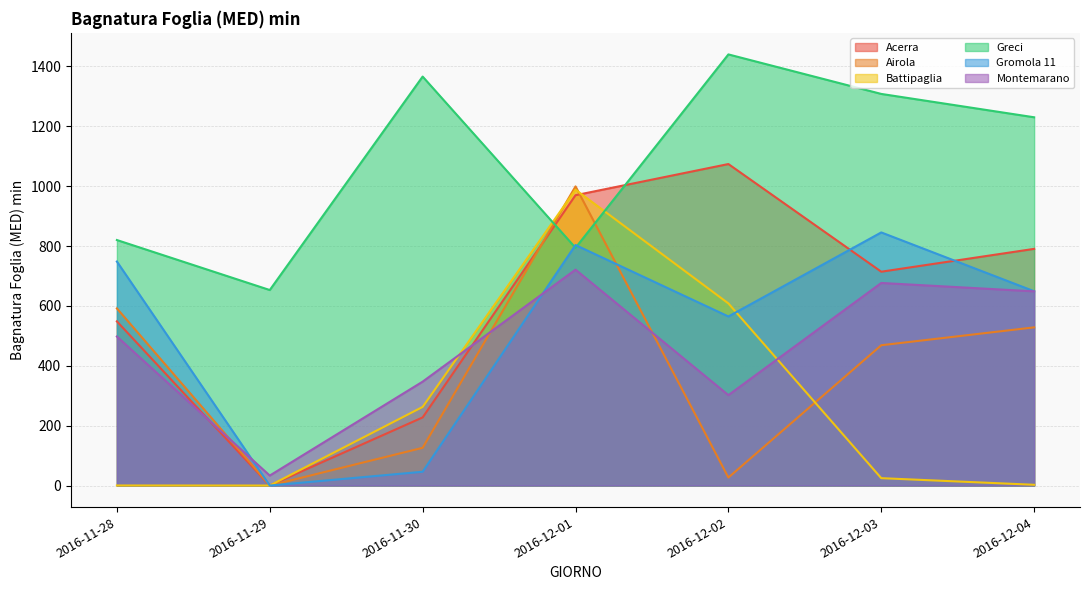

Where is the first local maximum for Gromola 11?

2016-12-01